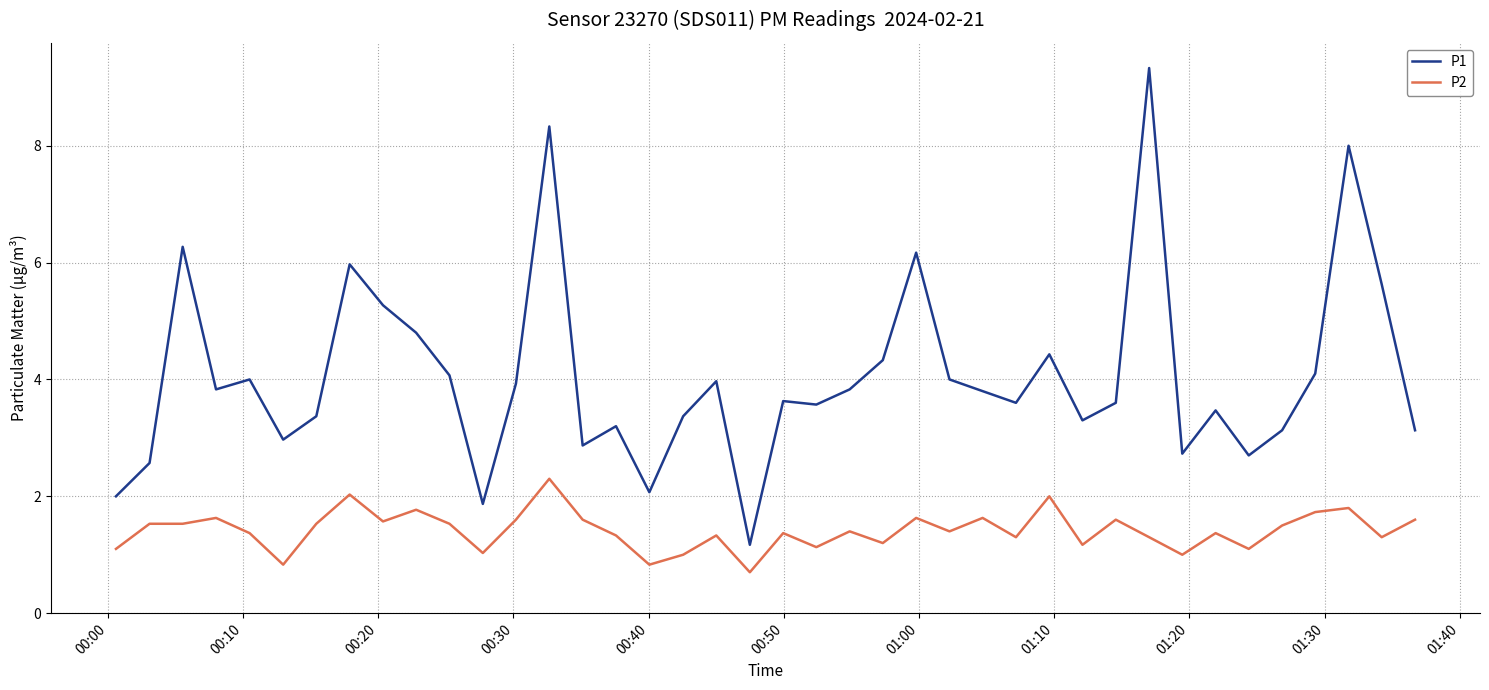

What is the difference between the maximum and minimum values in the P2 series?

1.6